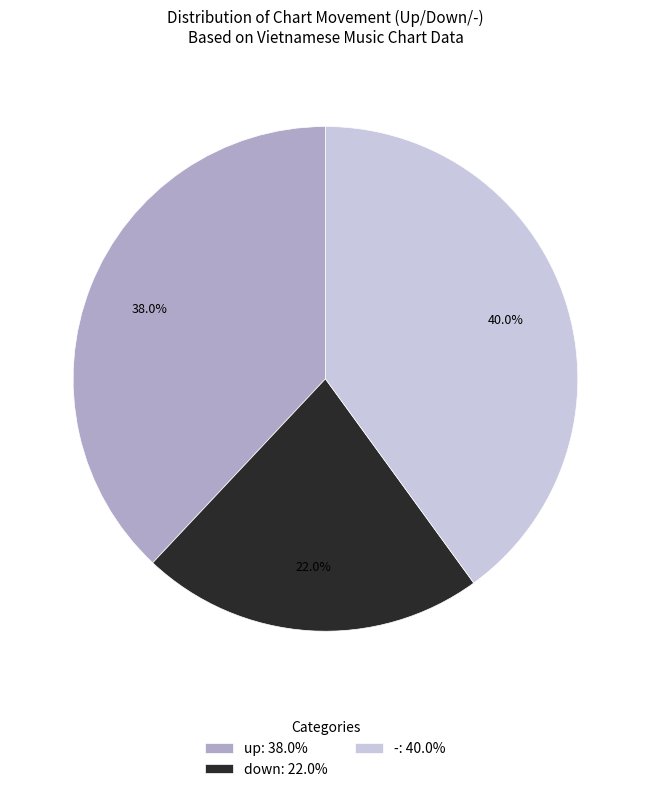

To the nearest percent, what is the average slice percentage?

33%